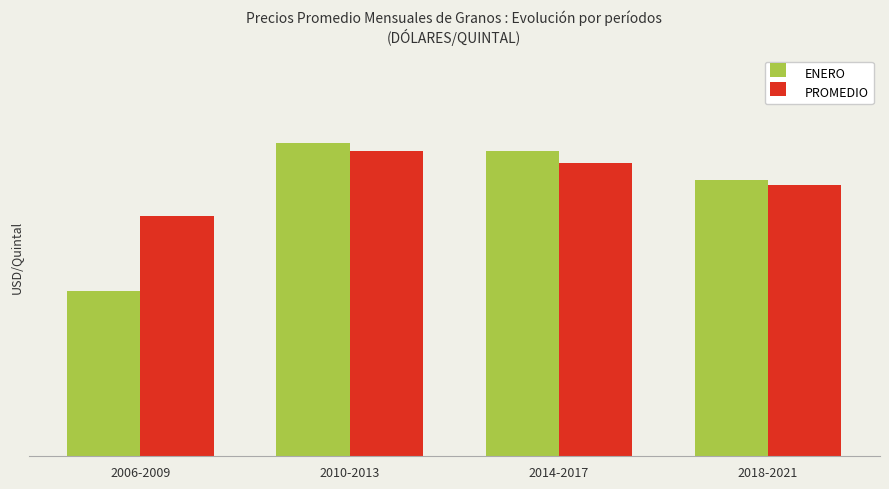

Which series changed the most between 2006-2009 and 2018-2021?

ENERO